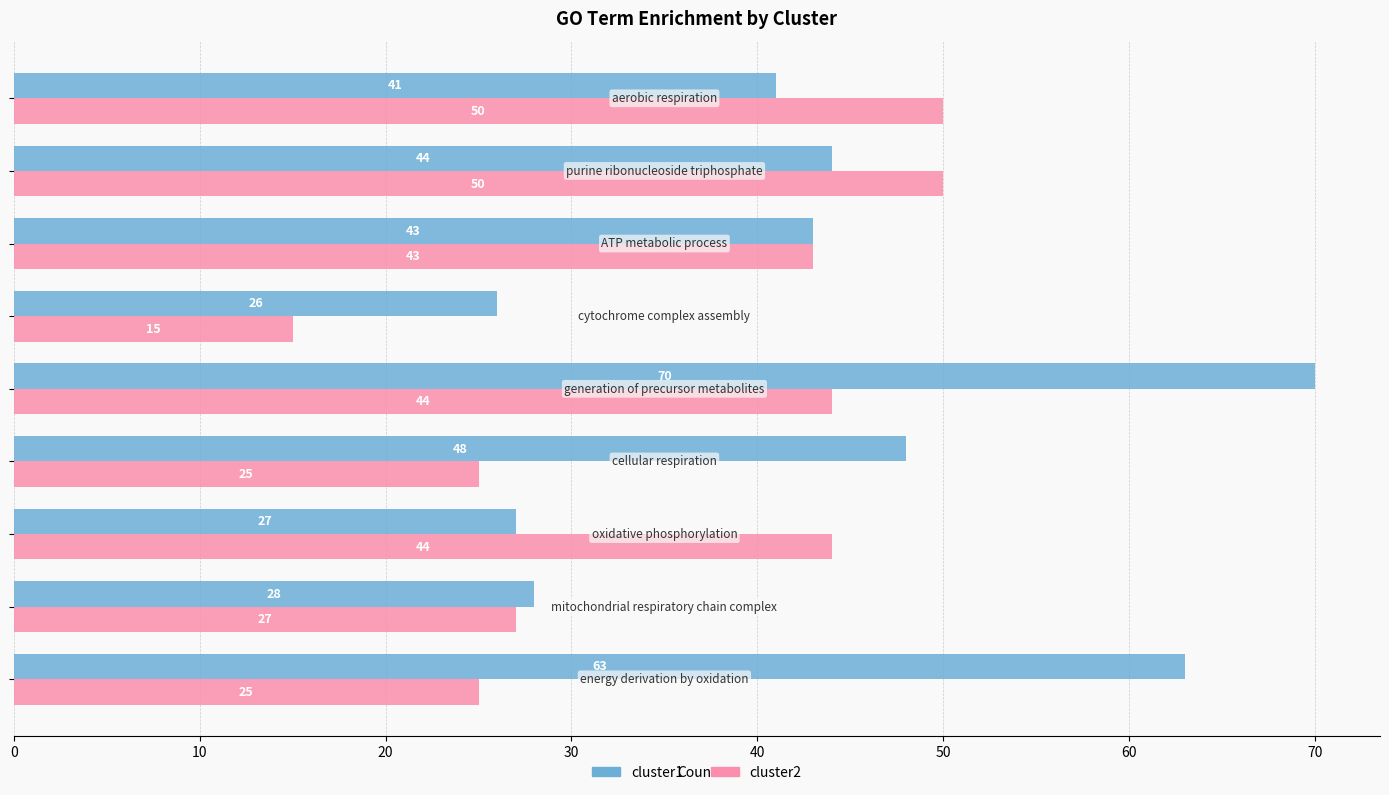

Rank the series by their average value, from lowest to highest.

cluster2, cluster1